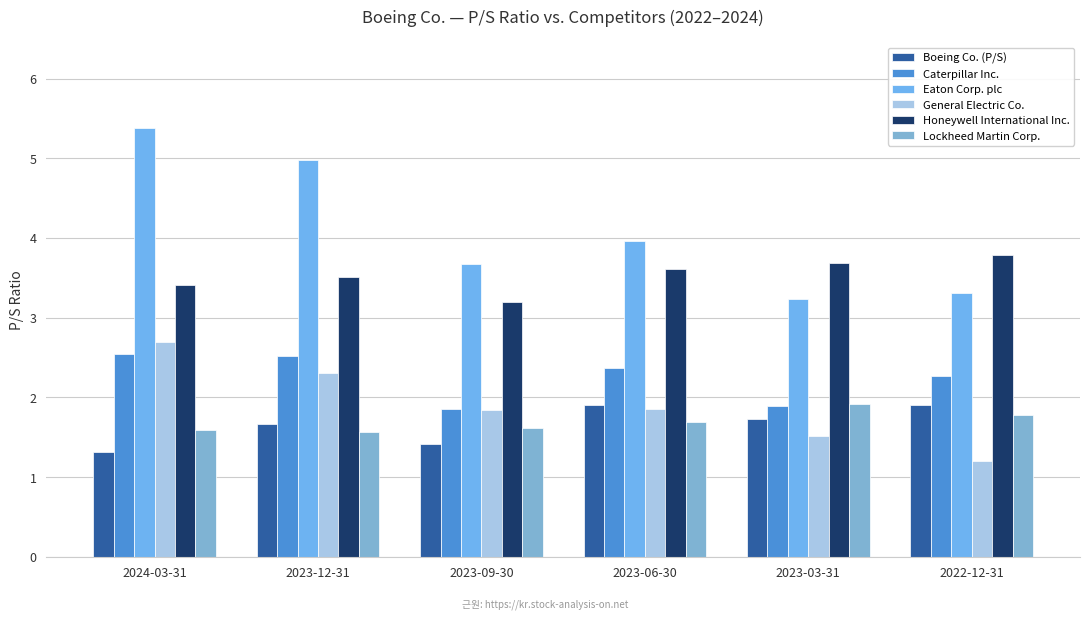

Where is Eaton Corp. plc nearest to the value 4?

2023-06-30